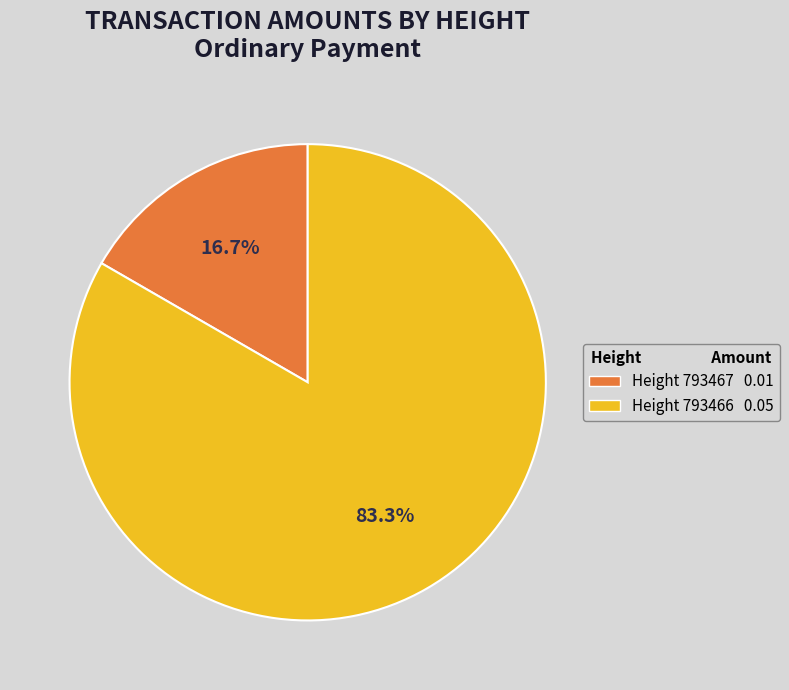

Is there any slice that represents more than half of the pie?

Yes